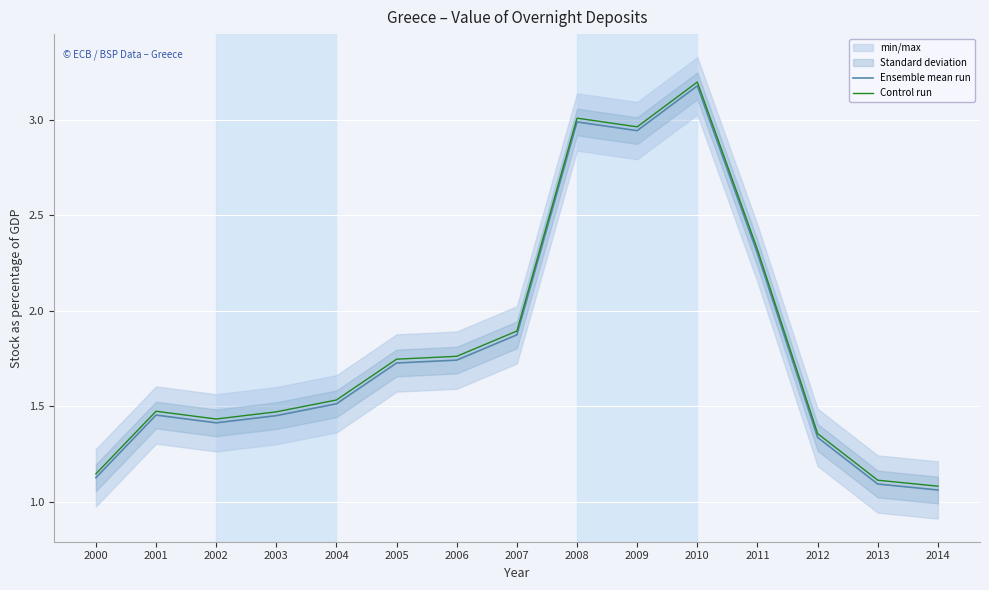

True or false: Ensemble mean run has more than 1 points higher than both neighbors.

True